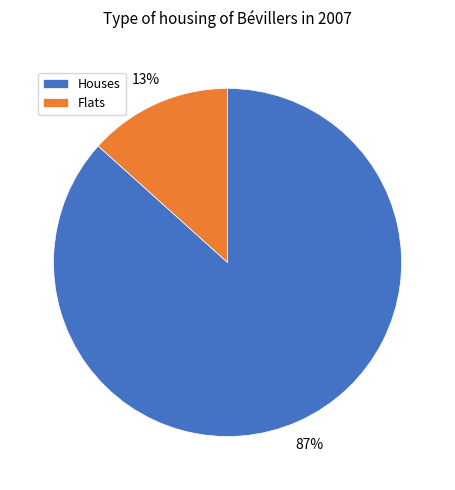

Which category has the smallest portion of the pie?

Flats